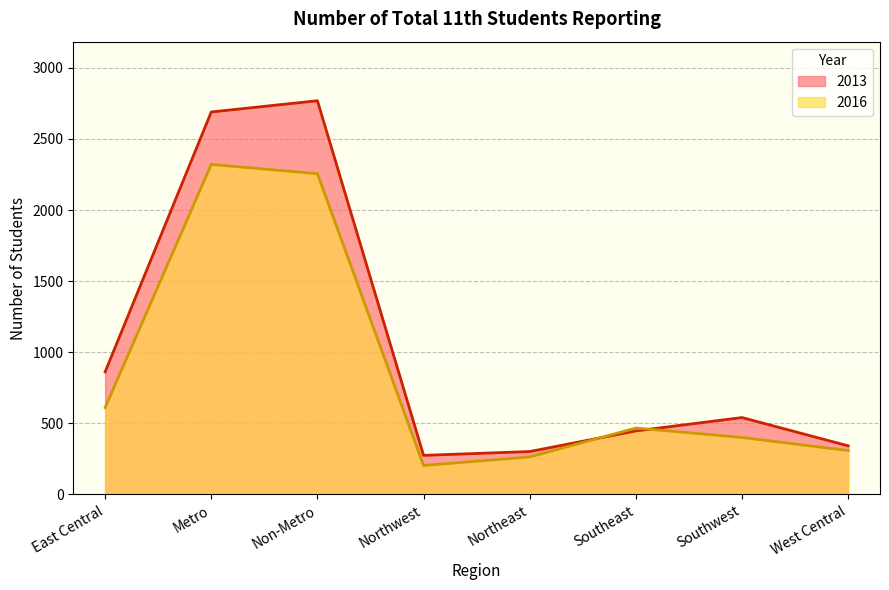

What is the label of the 6th point from the left?

Southeast